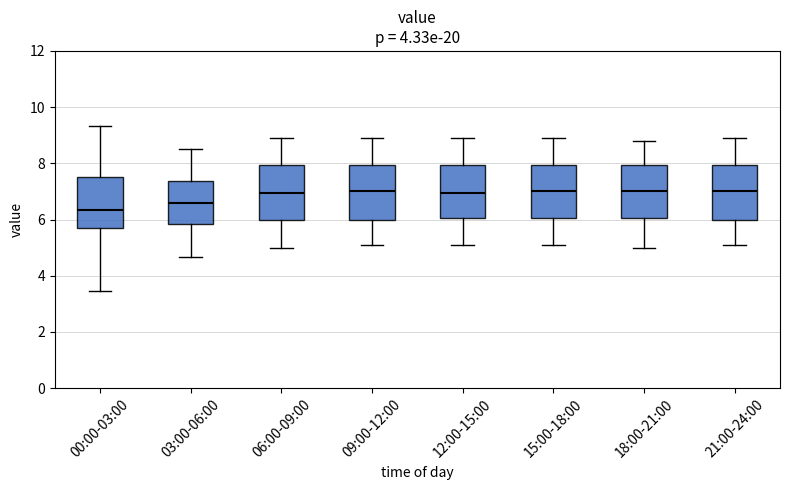

Reading left to right, transcribe this box plot: for each box, give where its median line is, the range the box spans, and where its two whiskers end, as read against the y-axis. The values are not printed on the chart, so give them approximately, as read against the axis.

00:00-03:00: median 6.4, box 5.6 to 7.6, whiskers 3.4 to 9.4
03:00-06:00: median 6.6, box 5.8 to 7.4, whiskers 4.6 to 8.6
06:00-09:00: median 7.0, box 6.0 to 8.0, whiskers 5.0 to 9.0
09:00-12:00: median 7.0, box 6.0 to 8.0, whiskers 5.2 to 9.0
12:00-15:00: median 7.0, box 6.0 to 8.0, whiskers 5.2 to 9.0
15:00-18:00: median 7.0, box 6.0 to 8.0, whiskers 5.2 to 9.0
18:00-21:00: median 7.0, box 6.0 to 8.0, whiskers 5.0 to 8.8
21:00-24:00: median 7.0, box 6.0 to 8.0, whiskers 5.2 to 9.0